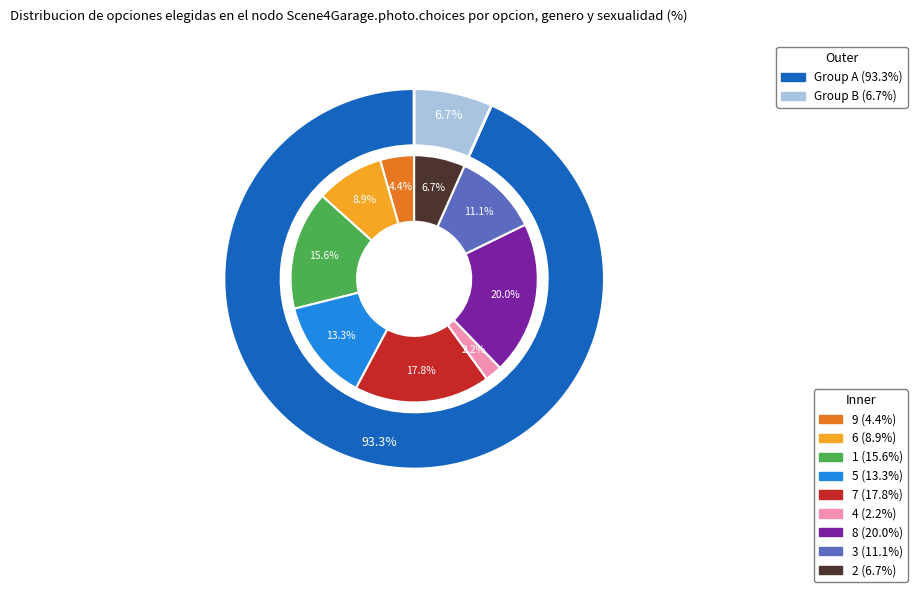

To the nearest percent, what is the average slice percentage?

11%